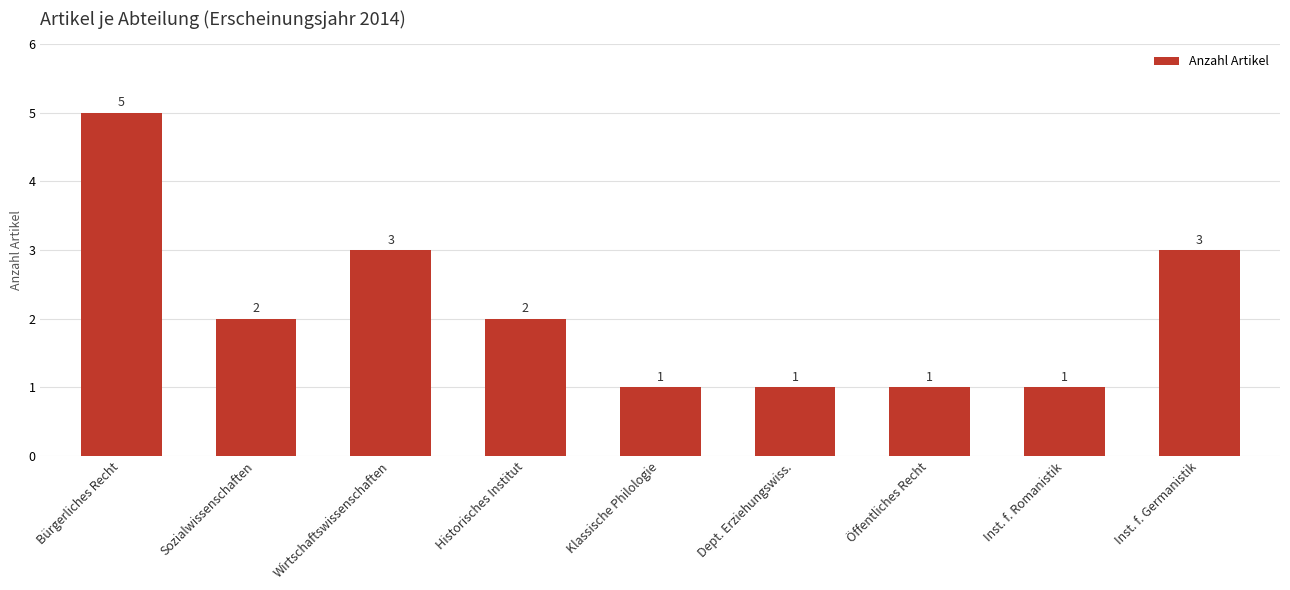

What is the difference between the maximum and minimum values?

4